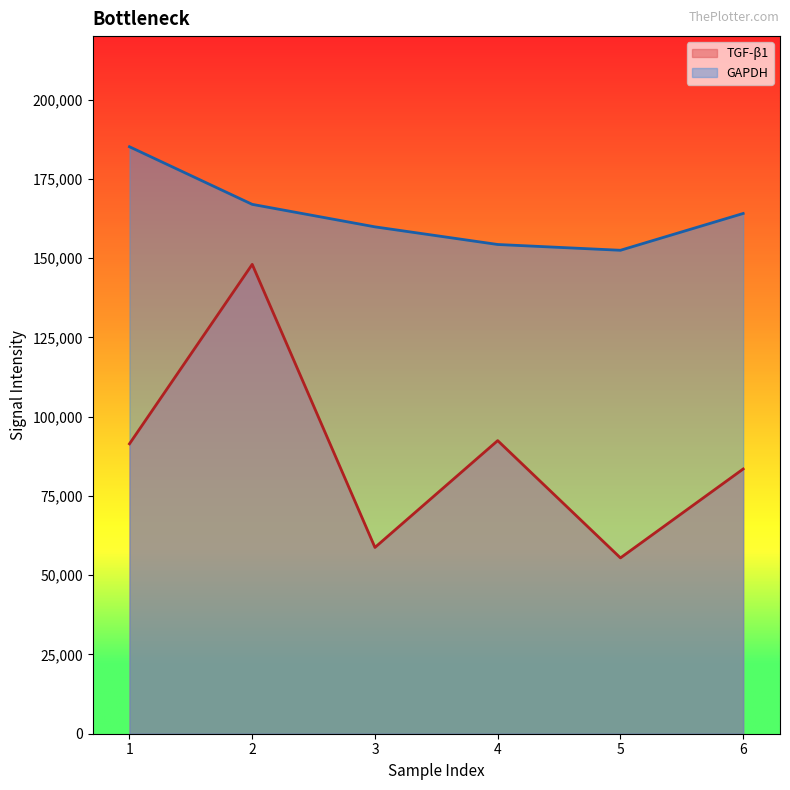

True or false: GAPDH and TGF-b1 cross at least once.

False